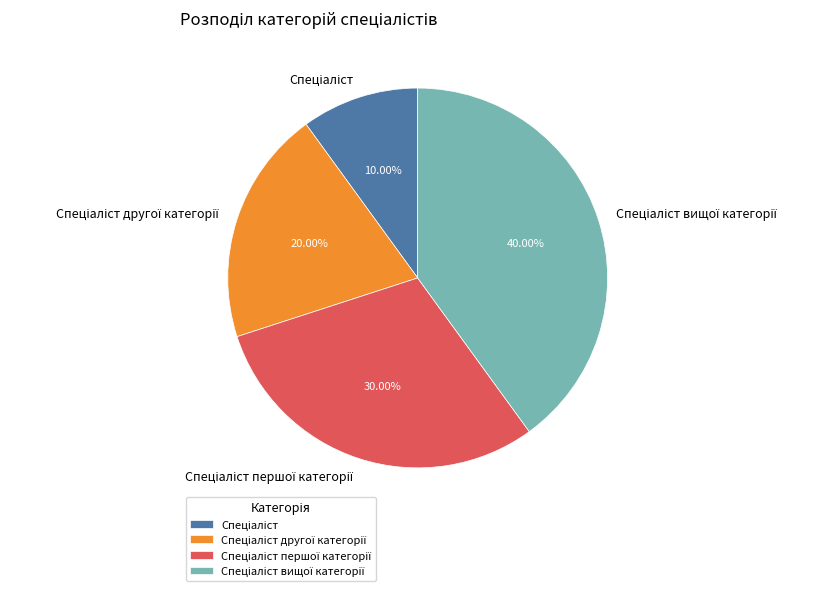

Does any single category account for the majority?

No